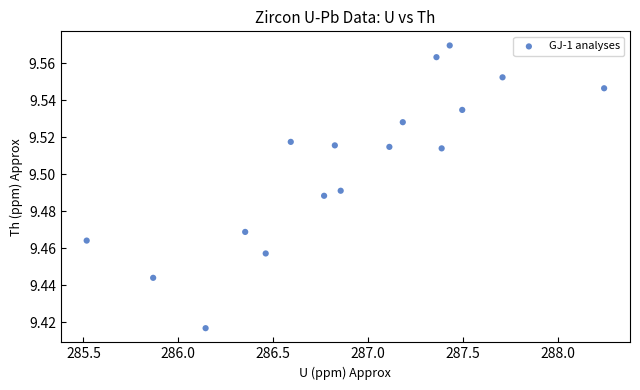

What is the range of X values (max minus min)?

2.7